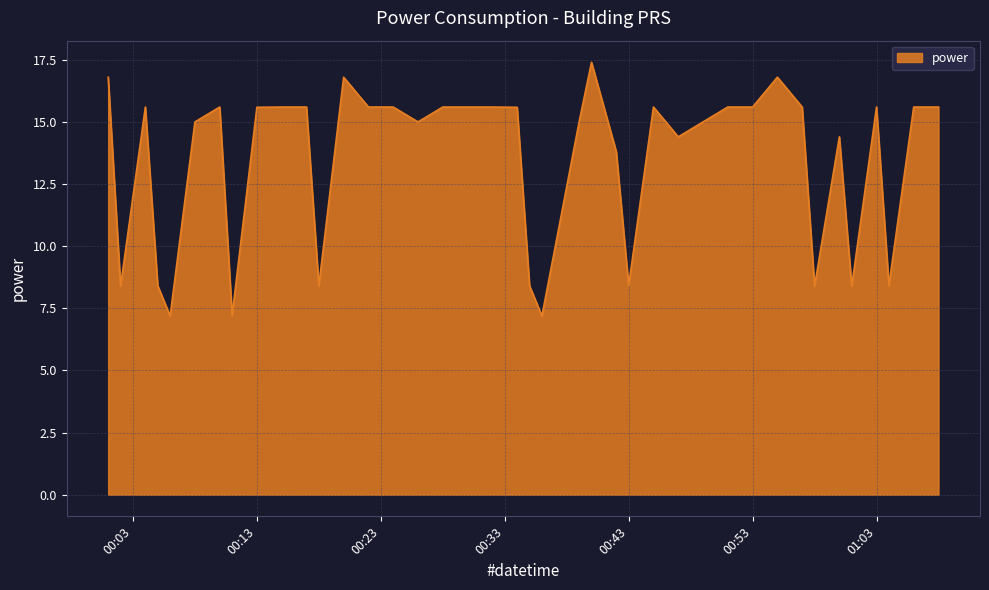

Does the chart have visible grid lines?

Yes